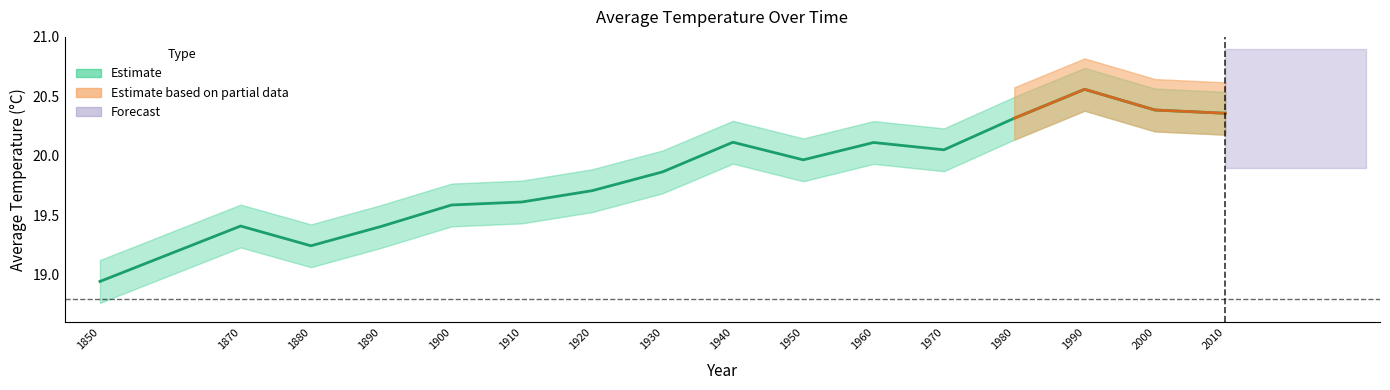

What is the value of the 13th point from the left?

20.3